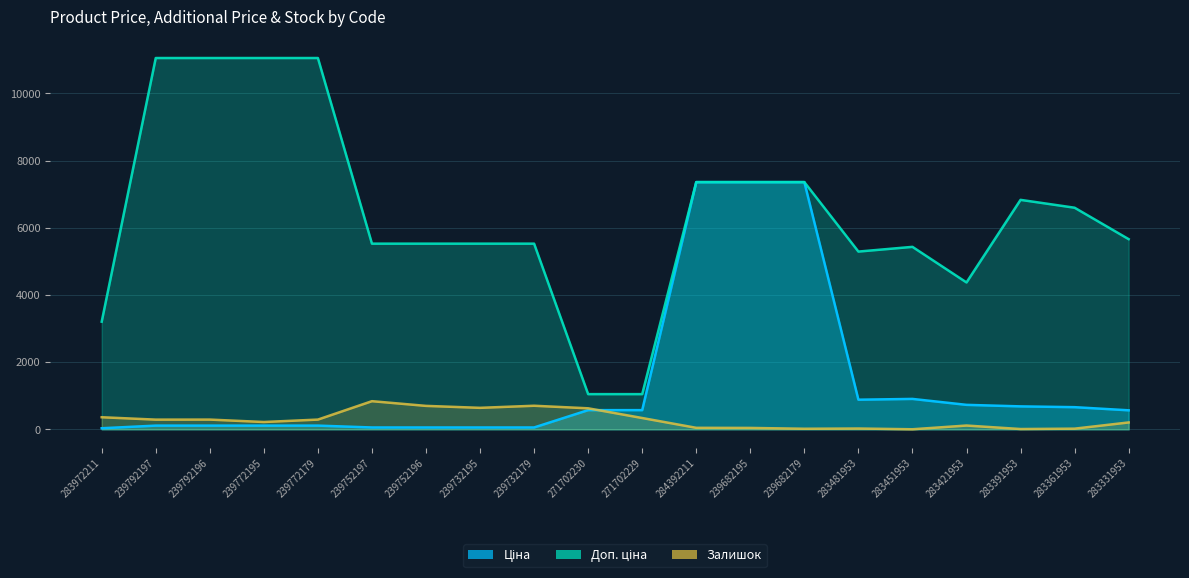

What position from the right is 239732179?

12